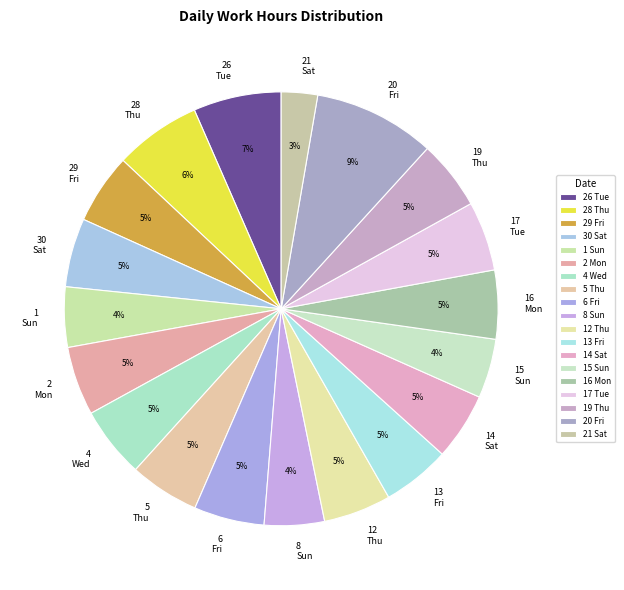

True or false: 17 Tue accounts for 19% of the total.

False